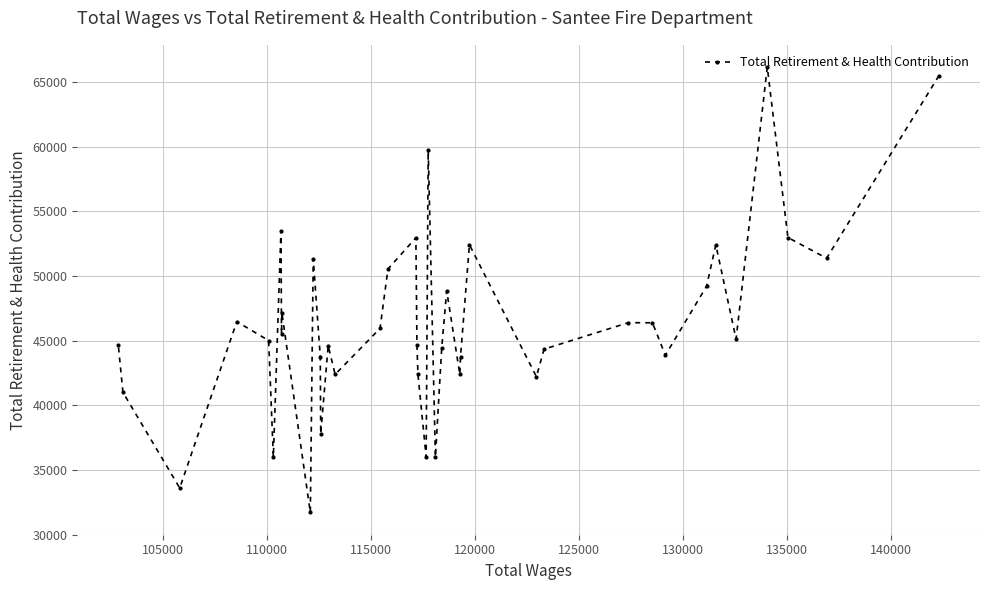

What is the value of the 21st point from the left?

35991